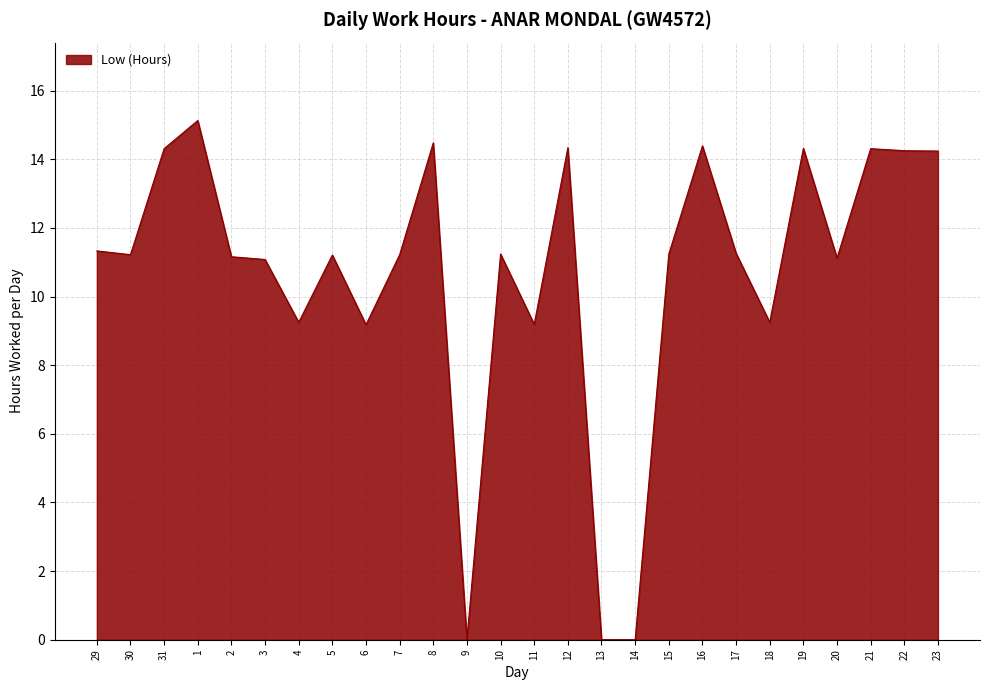

True or false: the data shows 7.6 at 22.

False